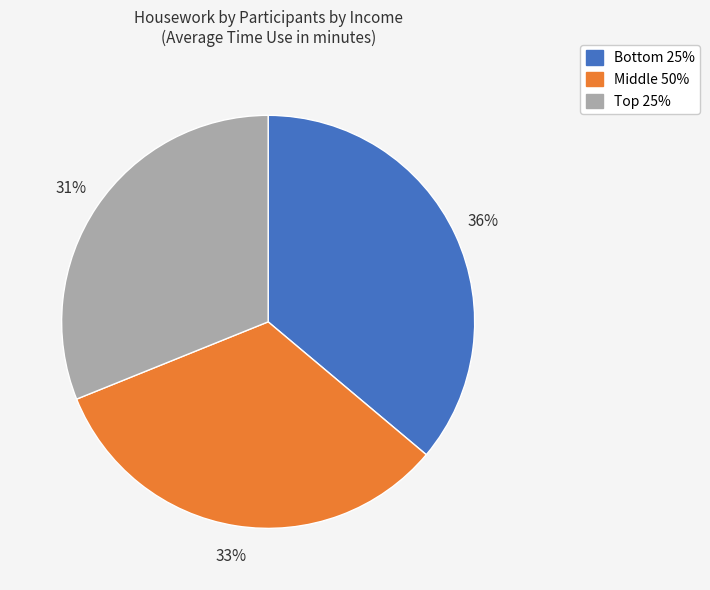

Count the number of slices in the pie.

3